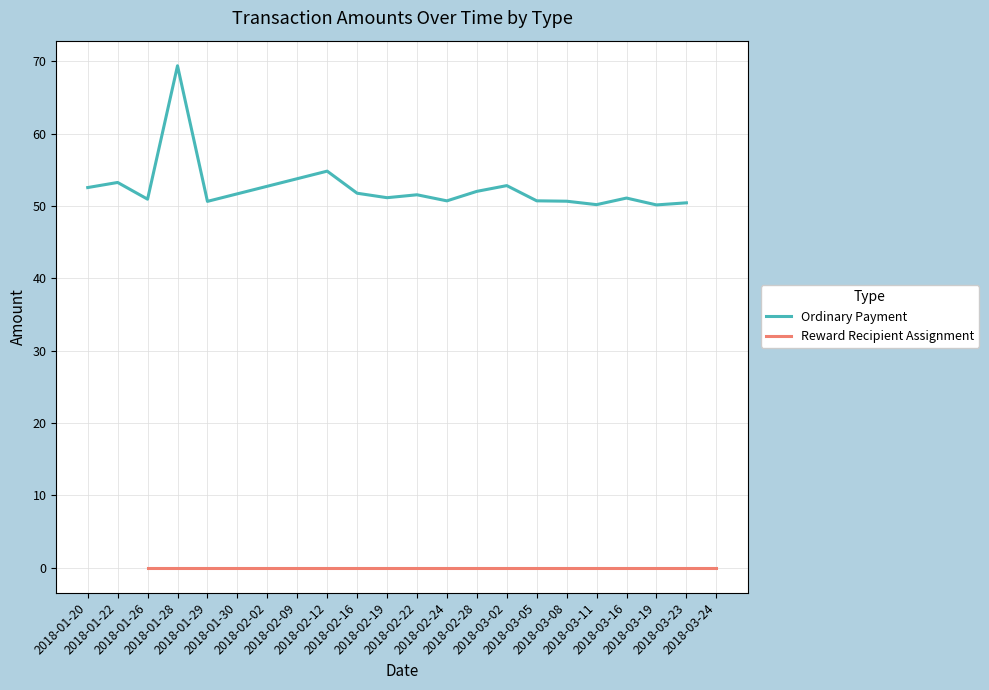

What is the difference between the maximum and minimum values?

19.2